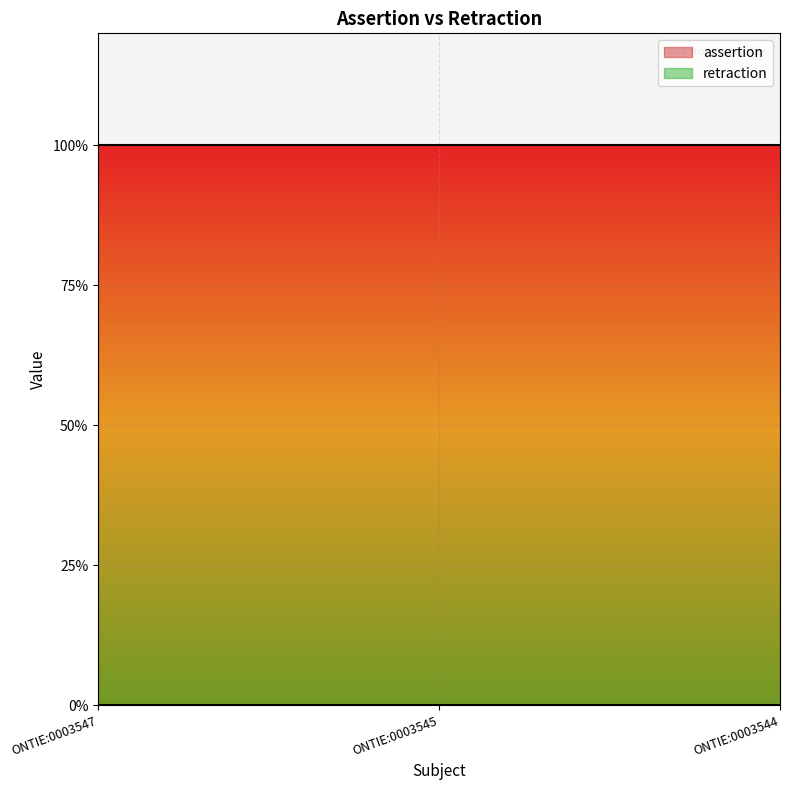

Reading right to left, transcribe all the data shown in this chart.

assertion: 1	1	1
retraction: 0	0	0